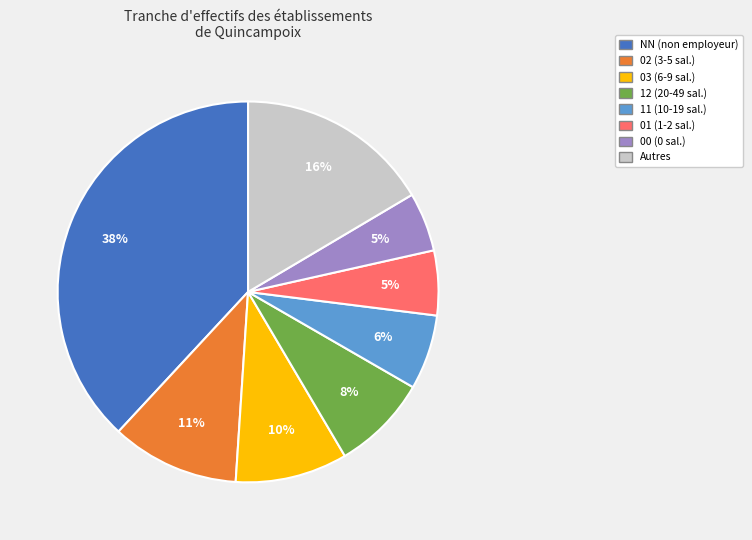

Between NN (non employeur) and 11 (10-19 sal.), which is larger?

NN (non employeur)